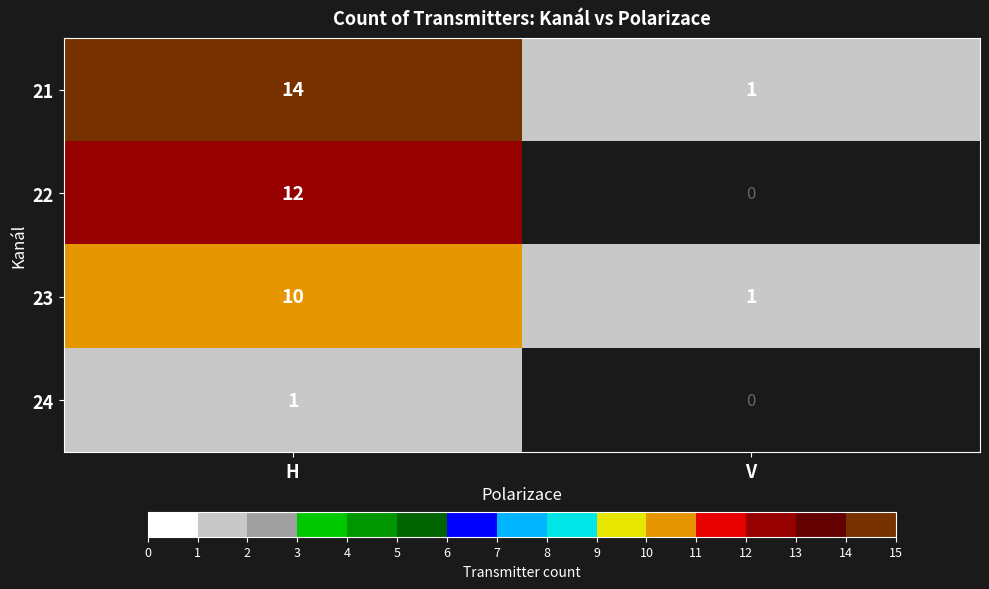

At which category is the sum across all series the highest?

H